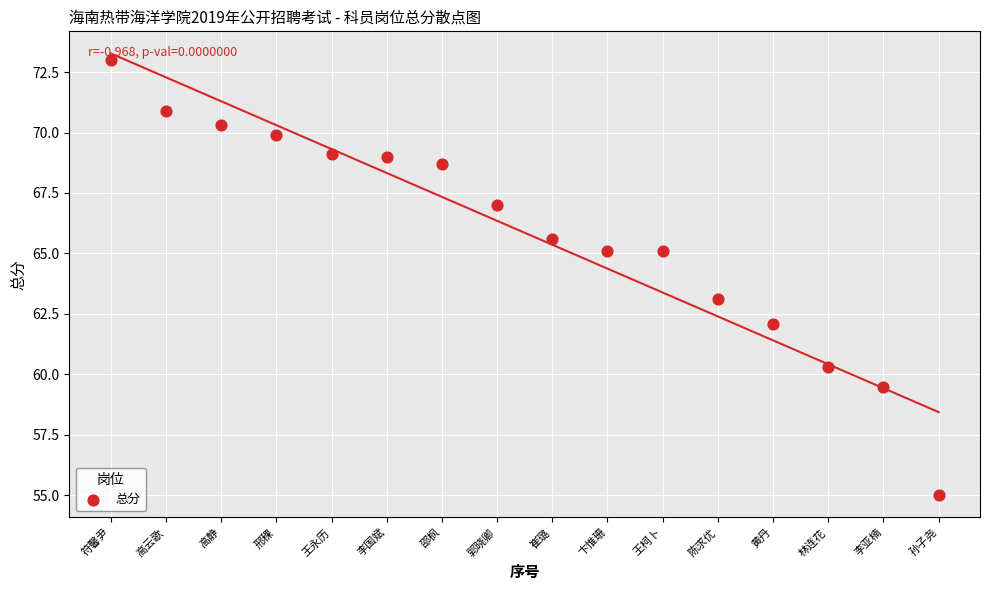

What is the range of X values (max minus min)?

15.0